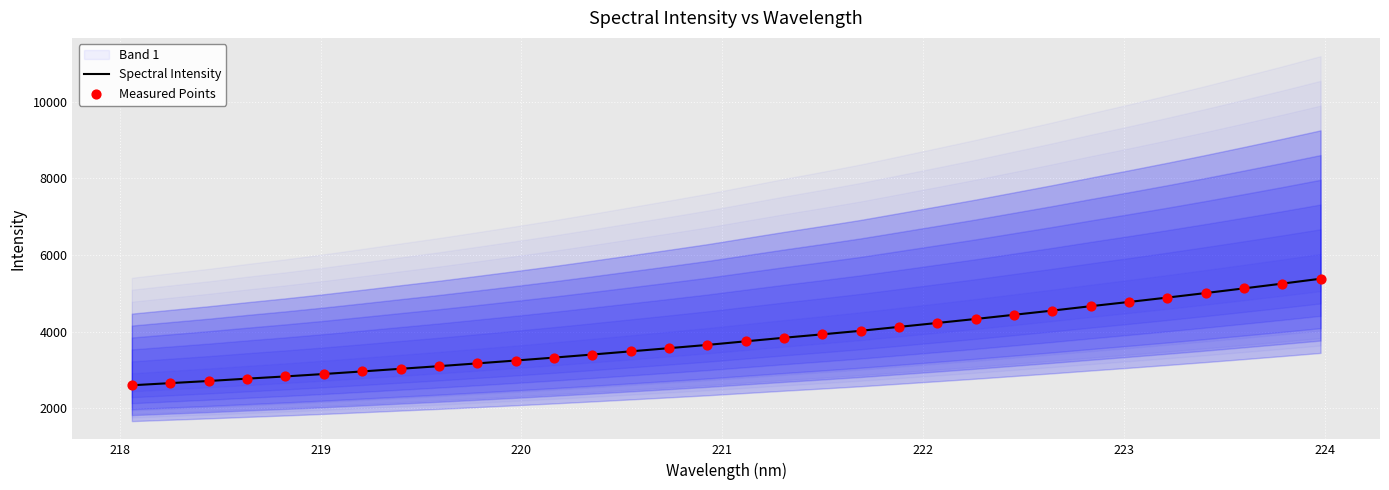

Is the value of Measured Points at 21 greater than the value of Spectral Intensity at 18?

Yes